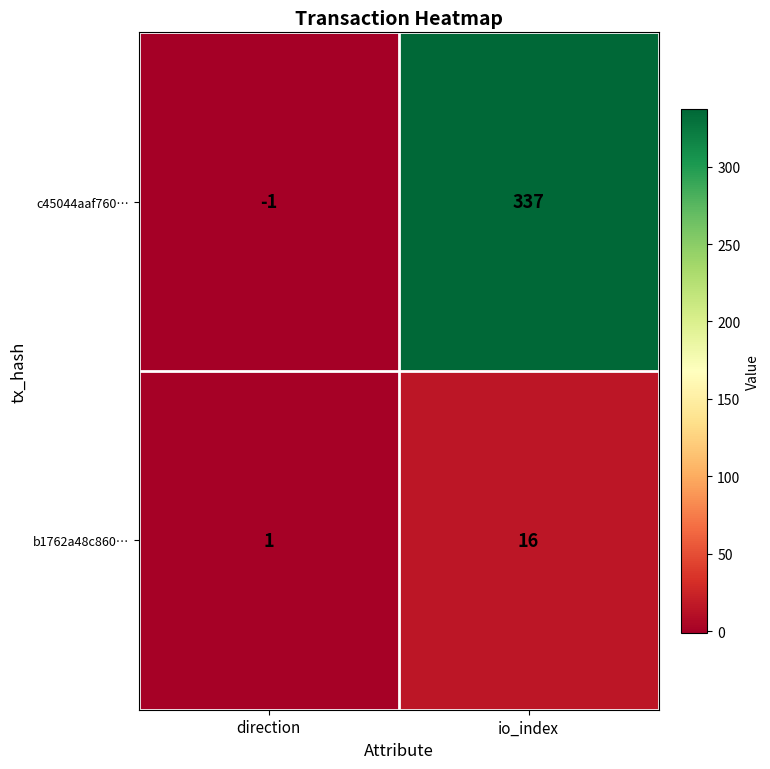

Which series has the largest range (max minus min)?

c45044aaf760…